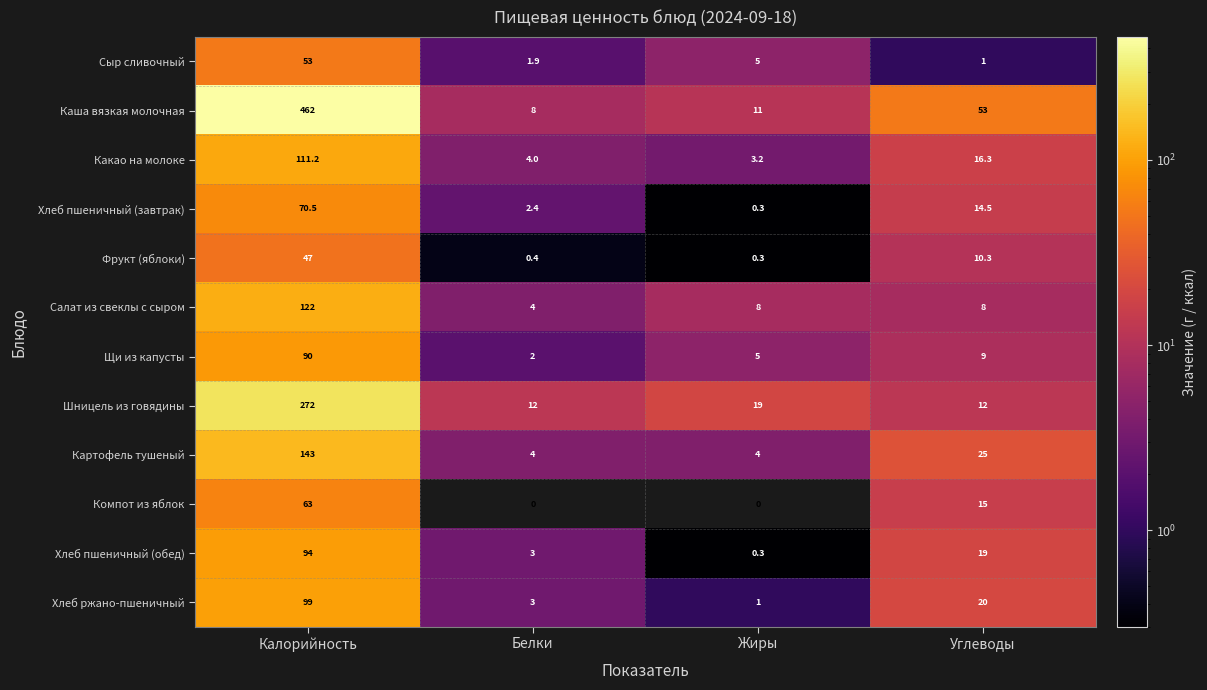

Rank the series by their maximum value, from lowest to highest.

Фрукт (яблоки), Сыр сливочный, Компот из яблок, Хлеб пшеничный (завтрак), Щи из капусты, Хлеб пшеничный (обед), Хлеб ржано-пшеничный, Какао на молоке, Салат из свеклы с сыром, Картофель тушеный, Шницель из говядины, Каша вязкая молочная